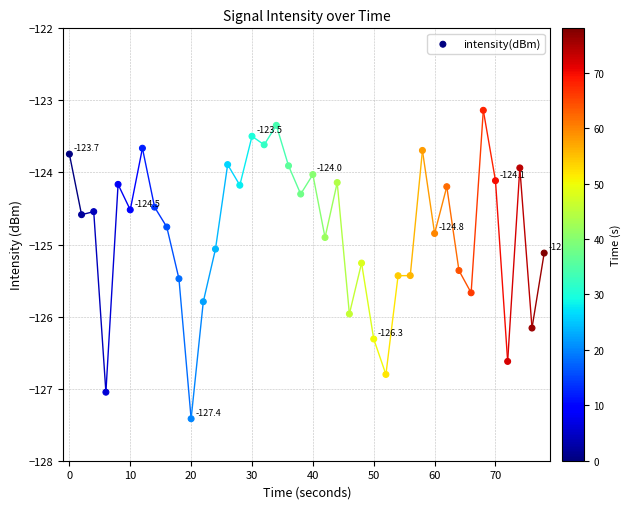

What is the range of X values (max minus min)?

78.0